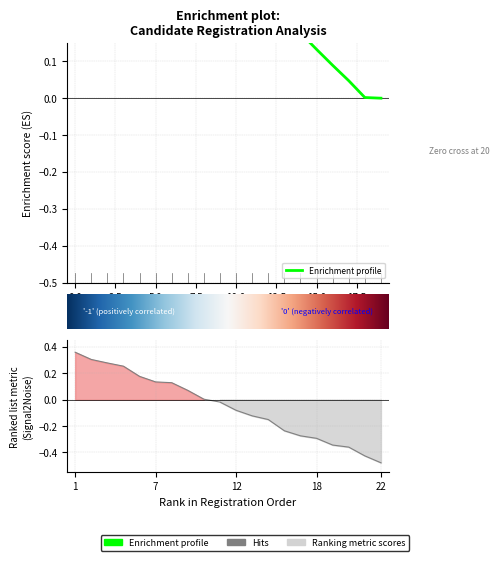

Where does the data first go above 0?

1